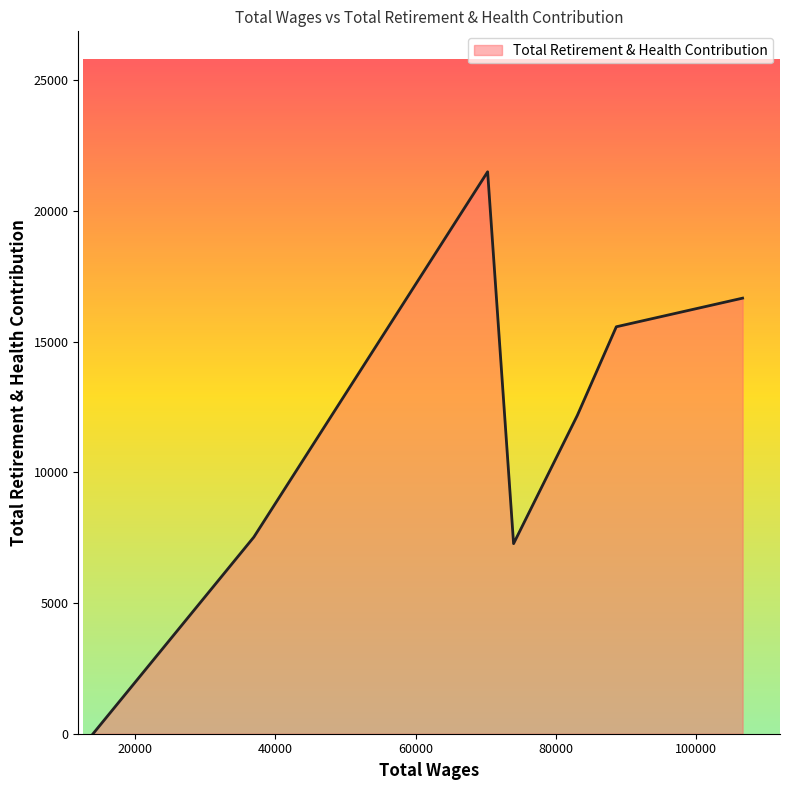

How many interior local valleys (lower than both neighbors) does the data have?

1